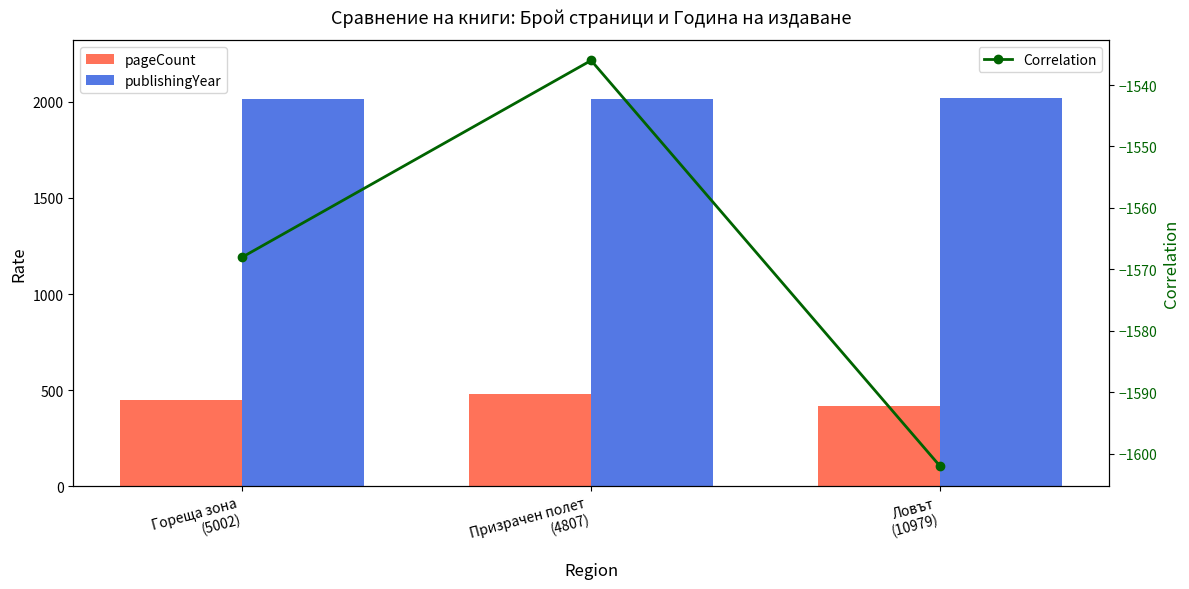

Which category has the lowest value in the pageCount series?

Ловът
(10979)